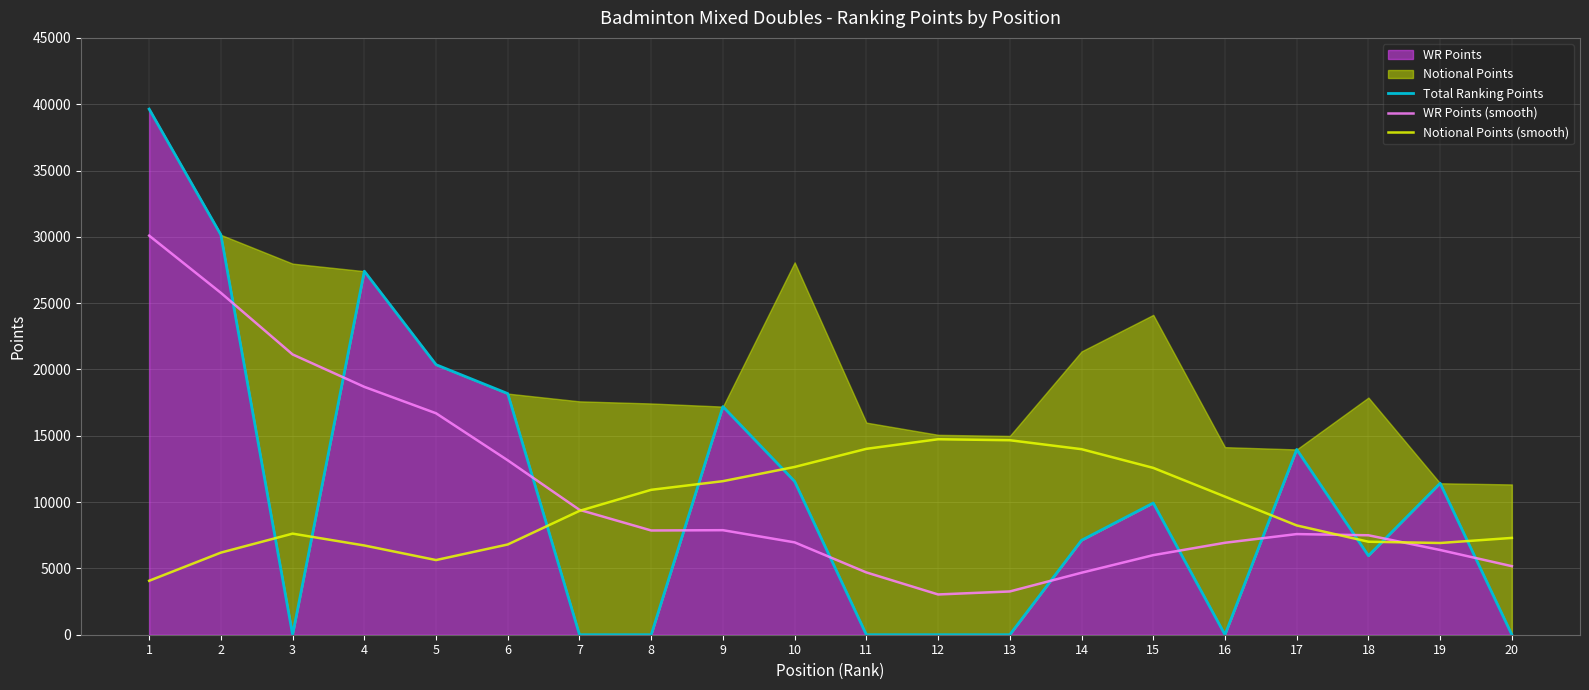

What is the sum of the WR Points (smooth) values at 3 and 8?

28991.4